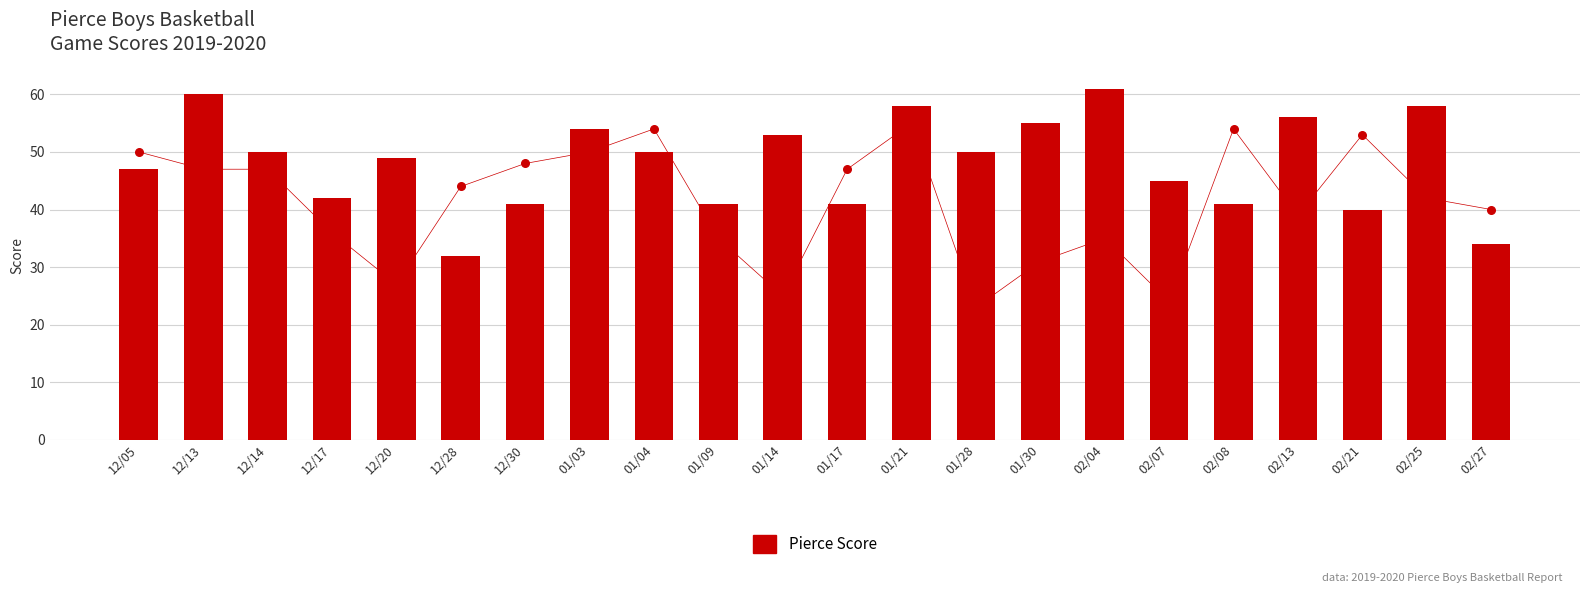

What is the total value across all series at 02/25?

100